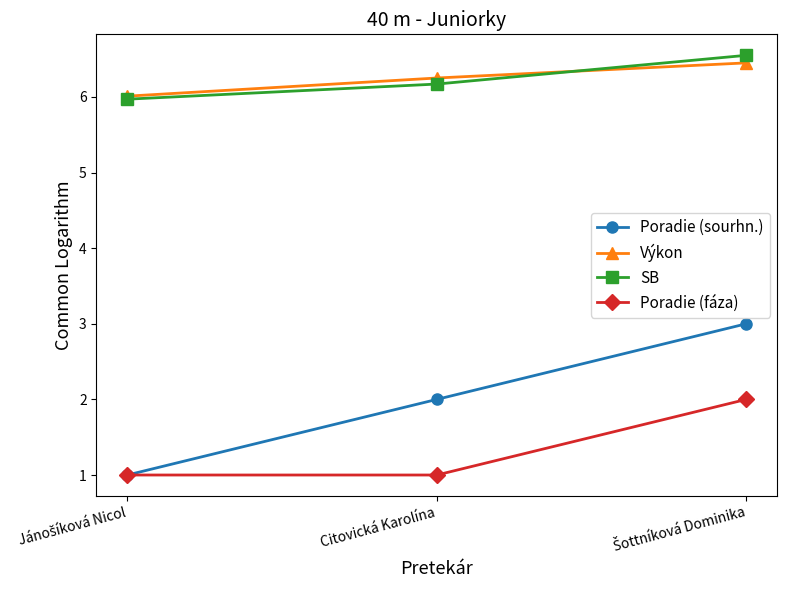

What position from the right is Citovická Karolína?

2